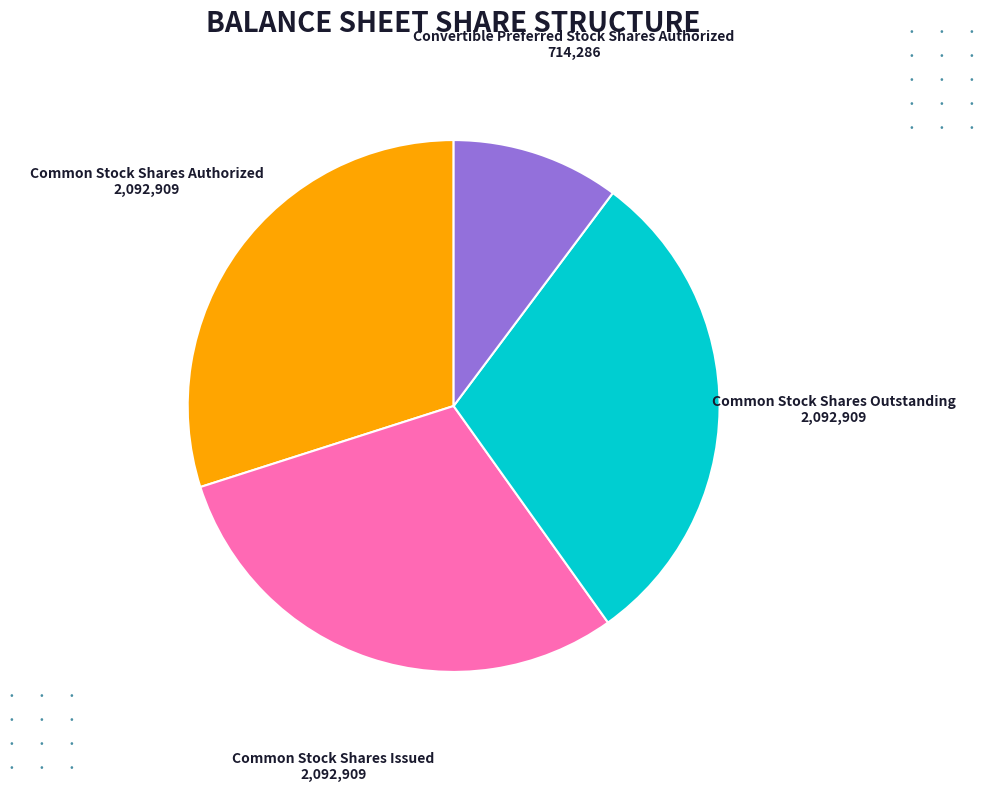

Is there a majority slice in this chart?

No